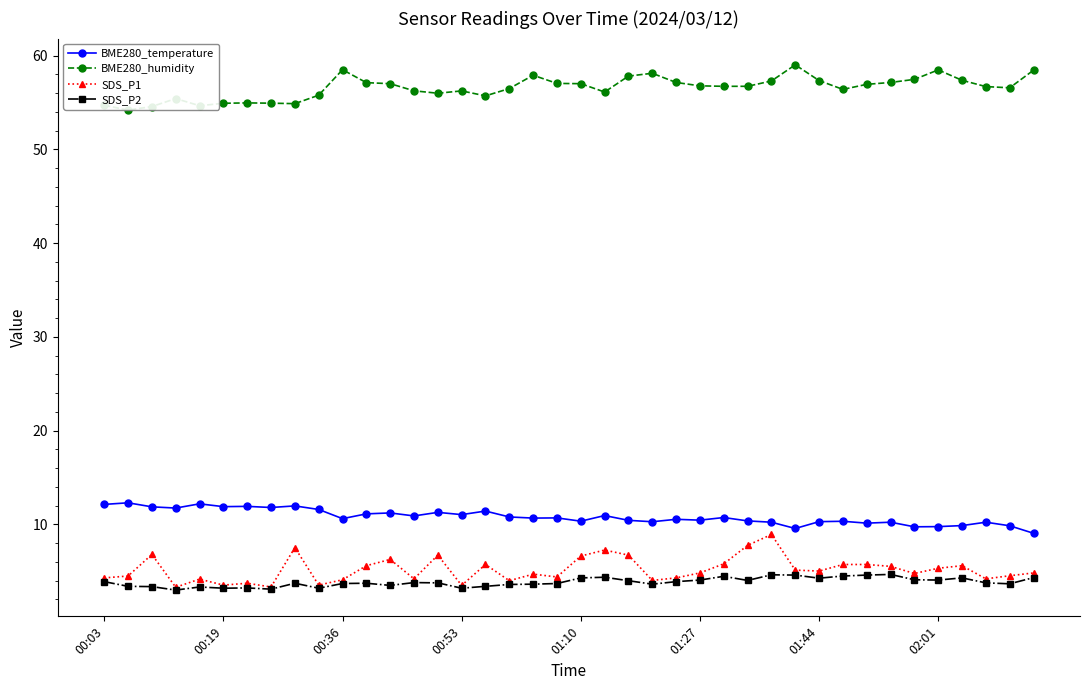

True or false: SDS_P2 and BME280_temperature cross at least once.

False